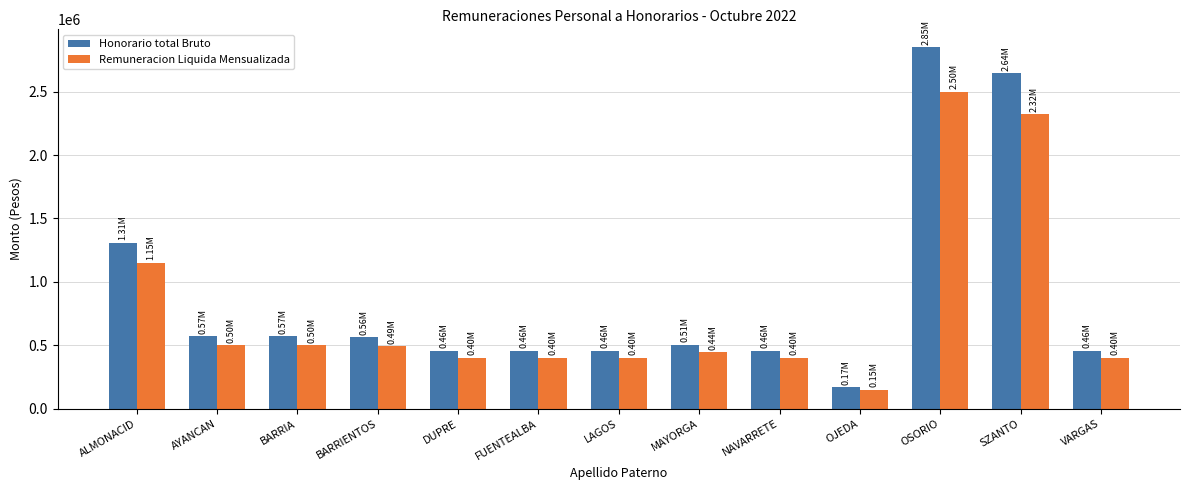

How many data points does each series have?

13